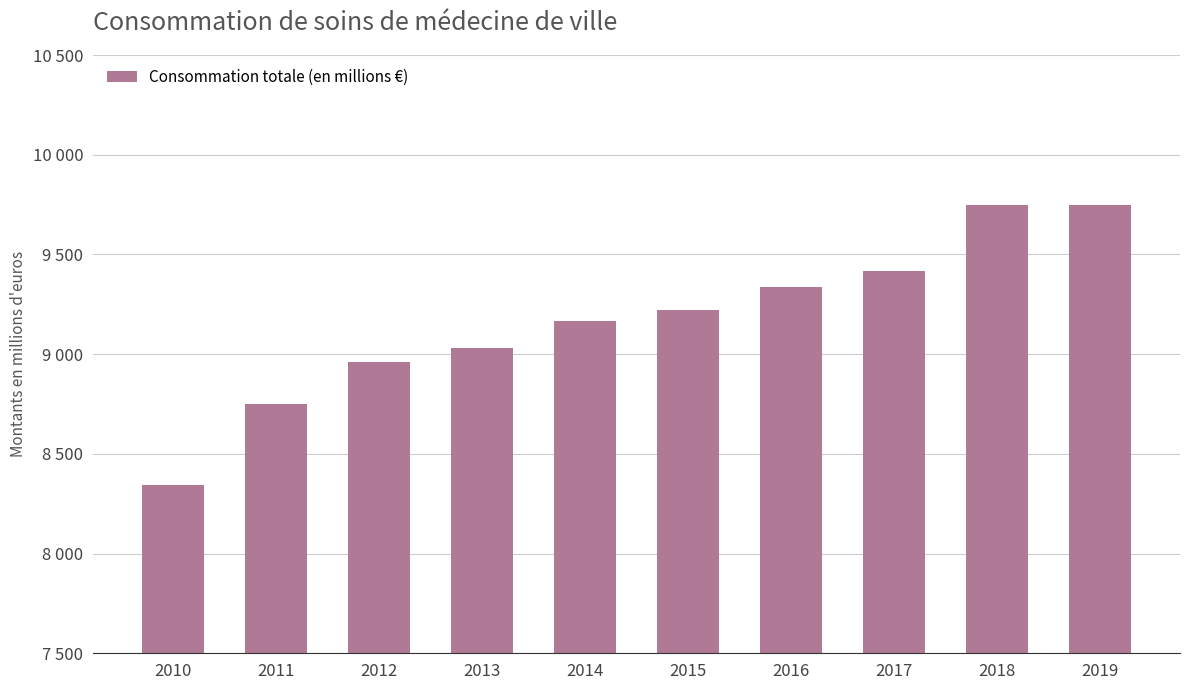

Are the bars horizontal?

No